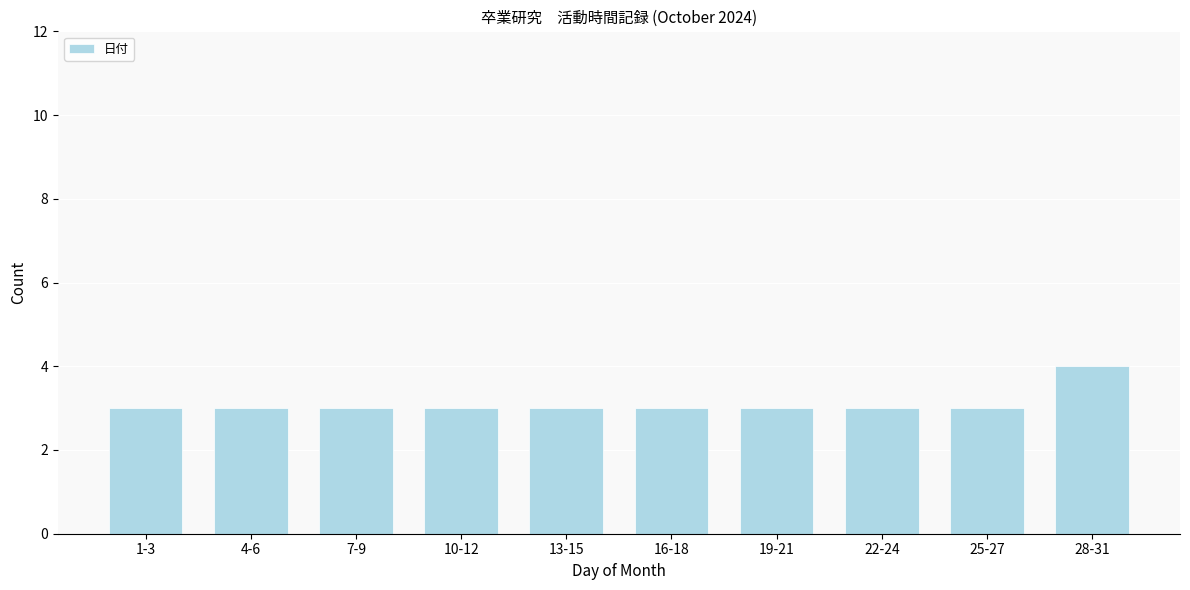

Reading left to right, extract all data points from this chart.

1-3=3	4-6=3	7-9=3	10-12=3	13-15=3	16-18=3	19-21=3	22-24=3	25-27=3	28-31=4